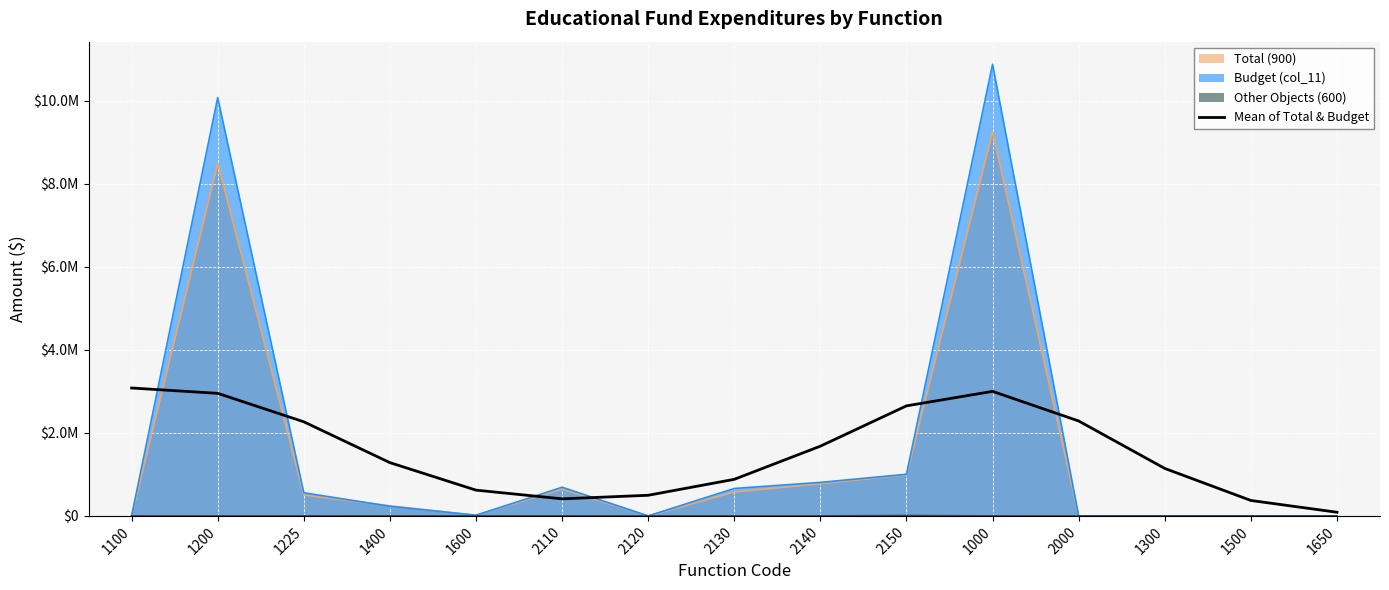

Where is the first local minimum?

2110